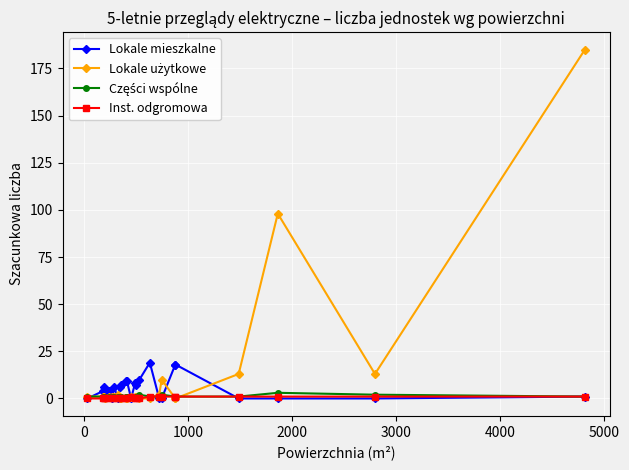

What is the highest value of the Lokale mieszkalne series?

19